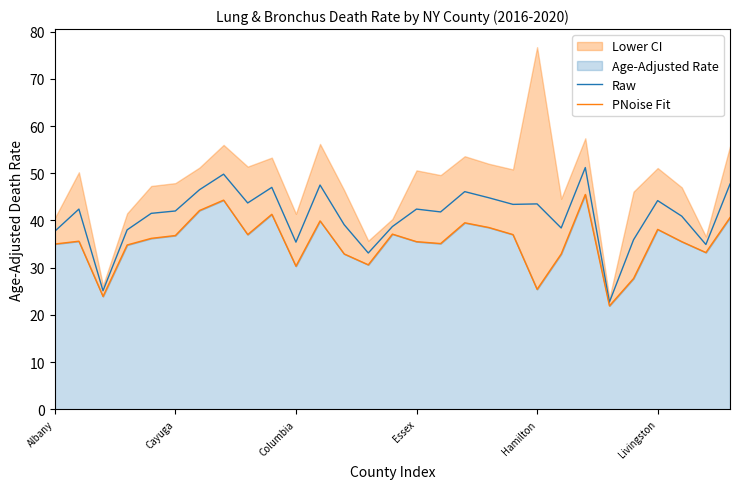

What is the label of the 24th point from the left?

23